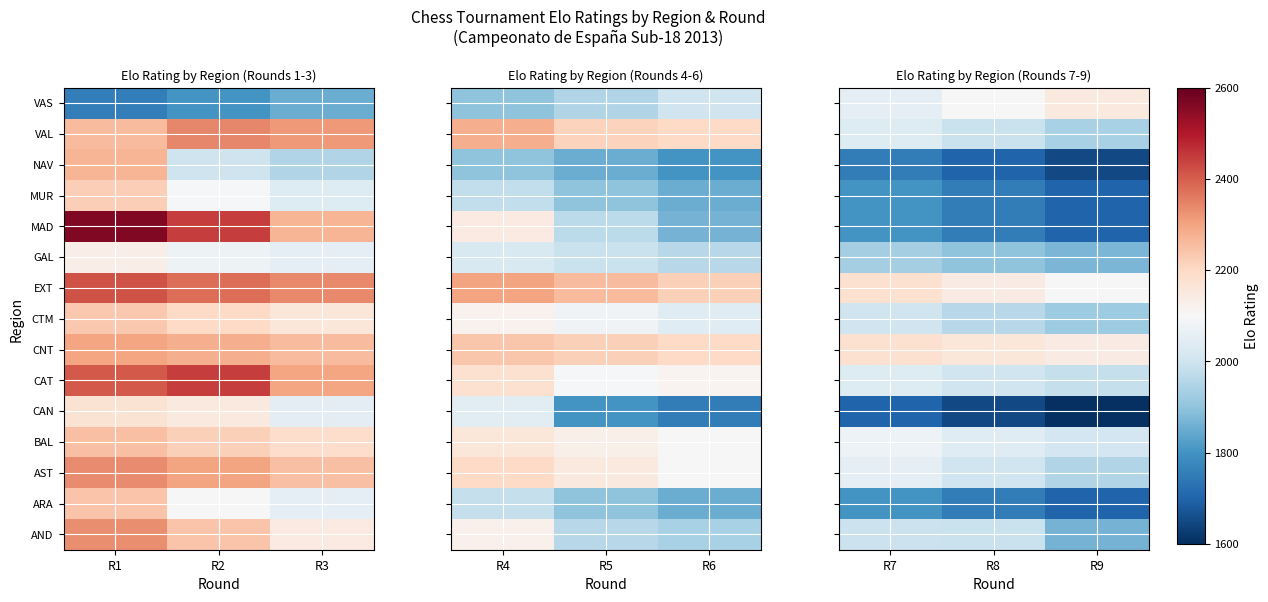

Is it true that AND equals 3005 at R8?

False